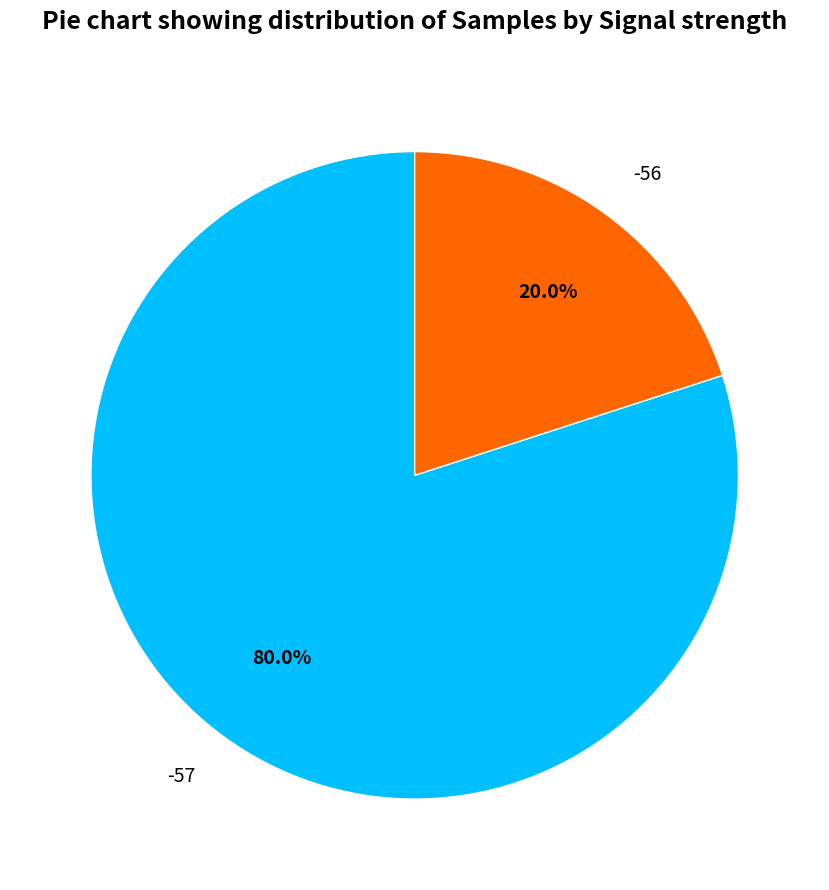

What is the total percentage of -57 and -56?

100.0%